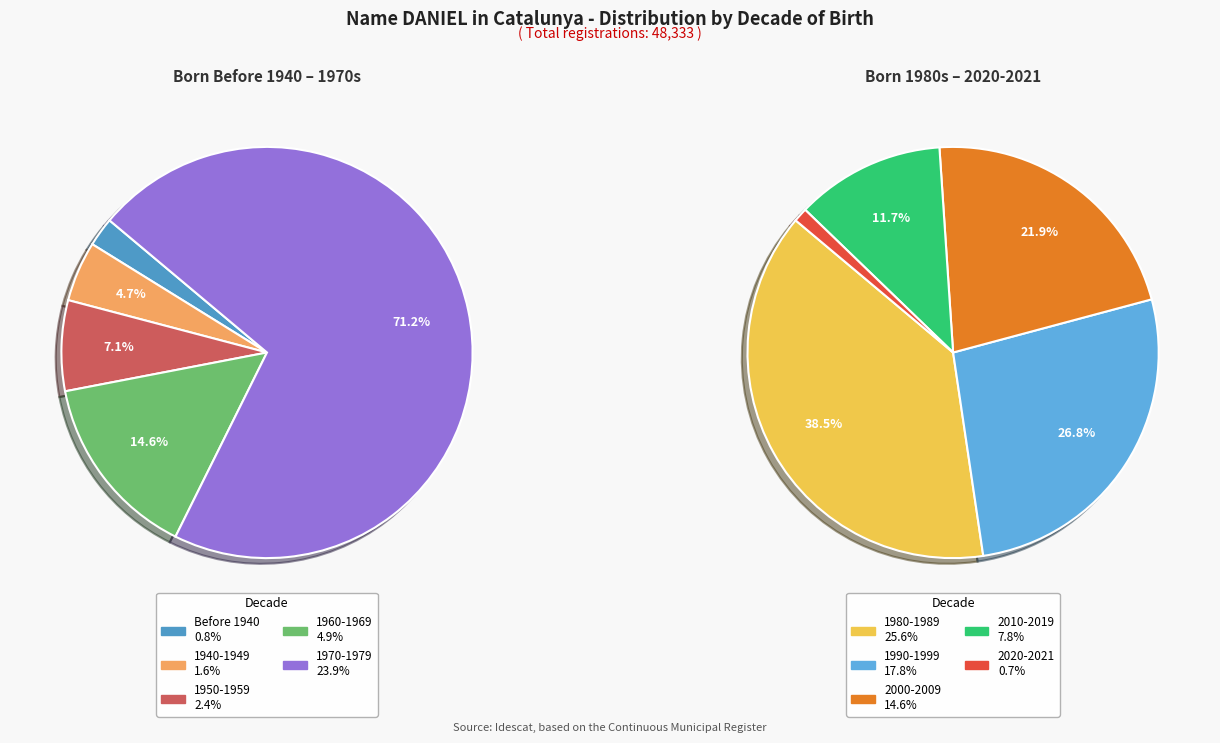

Count the number of slices in the pie.

10